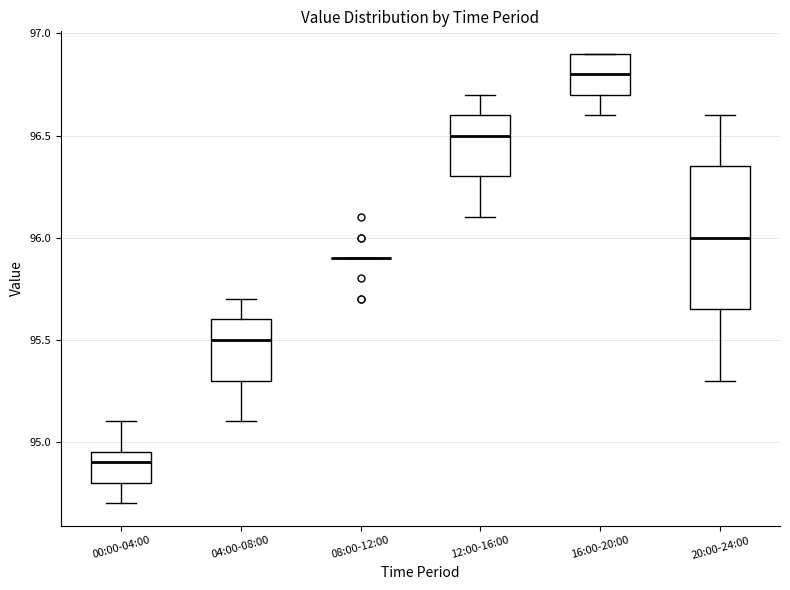

Reading left to right, transcribe this box plot: for each box, give where its median line is, the range the box spans, and where its two whiskers end, as read against the y-axis. The values are not printed on the chart, so give them approximately, as read against the axis.

00:00-04:00: median 94.90, box 94.80 to 94.95, whiskers 94.70 to 95.10
04:00-08:00: median 95.50, box 95.30 to 95.60, whiskers 95.10 to 95.70
08:00-12:00: box collapsed to a line at 95.90, whiskers 95.90 to 95.90
12:00-16:00: median 96.50, box 96.30 to 96.60, whiskers 96.10 to 96.70
16:00-20:00: median 96.80, box 96.70 to 96.90, whiskers 96.60 to 96.90
20:00-24:00: median 96.00, box 95.65 to 96.35, whiskers 95.30 to 96.60